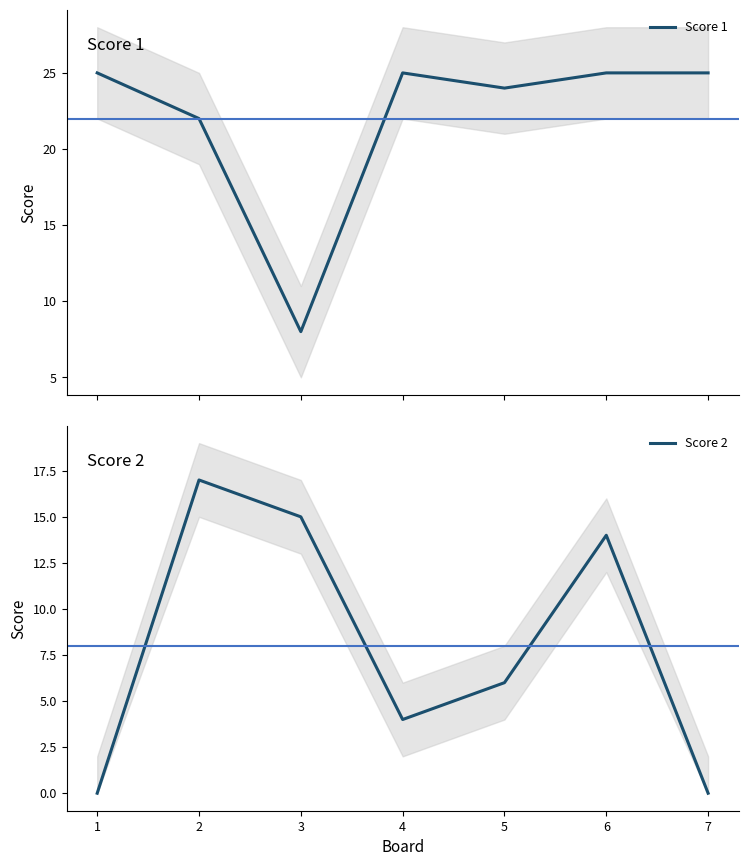

Which series ends up on top after the final intersection of Score 2 and Score 1?

Score 1